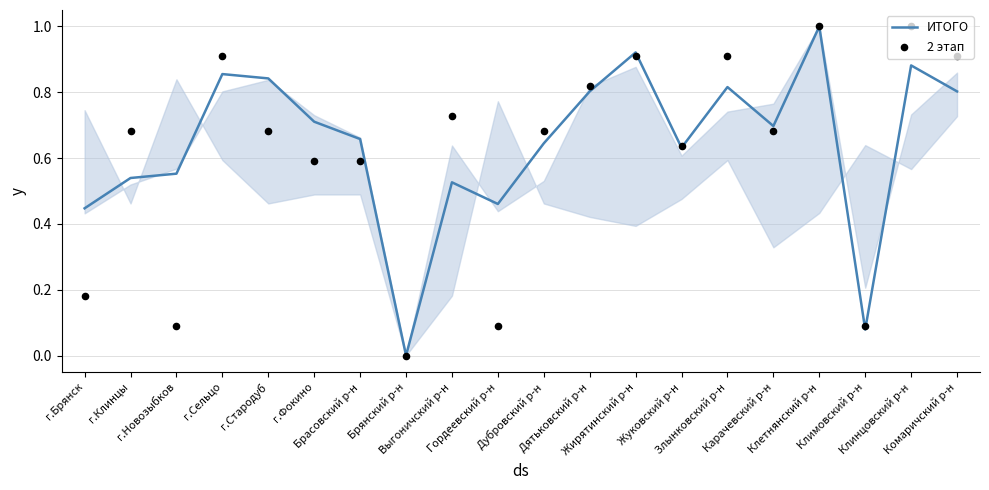

Which series has the widest spread of Y values?

ИТОГО